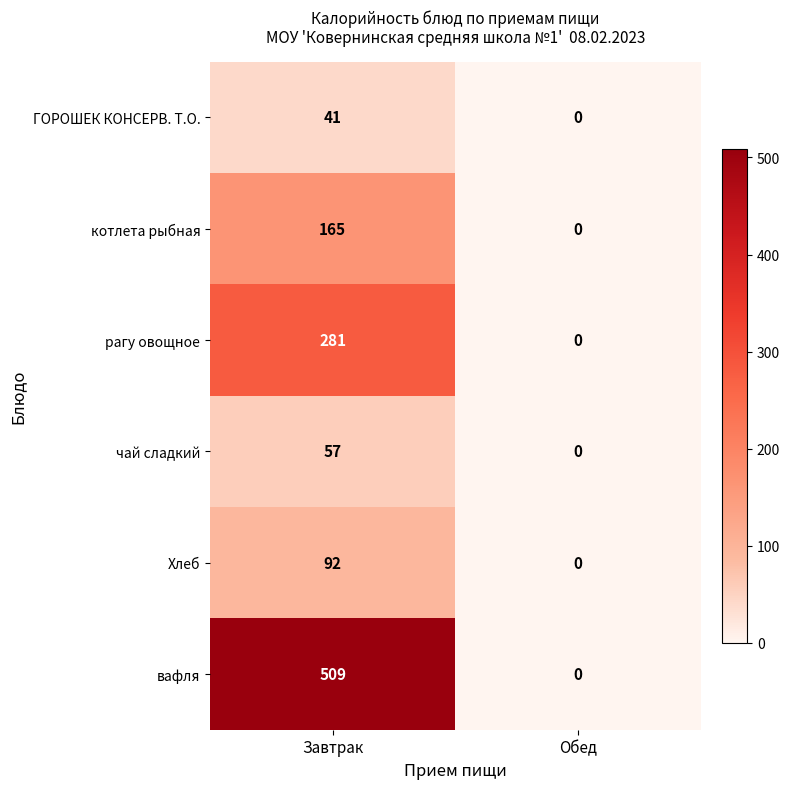

What is the difference between the ГОРОШЕК КОНСЕРВ. Т.О. values at Завтрак and Обед?

41